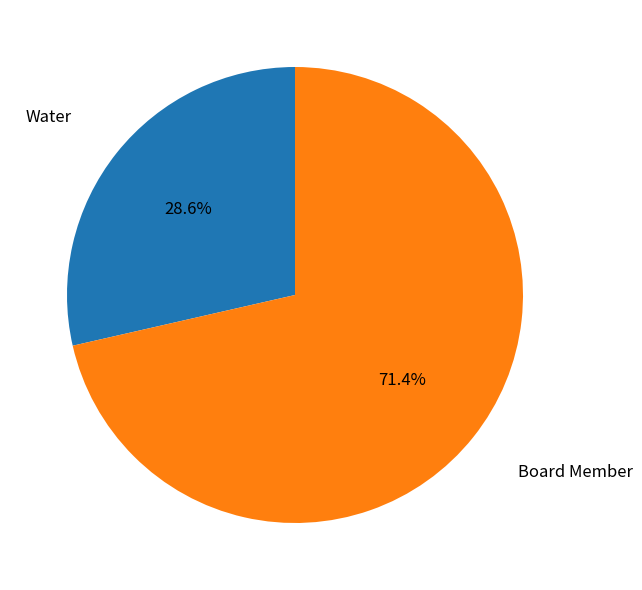

Does any single category account for the majority?

Yes